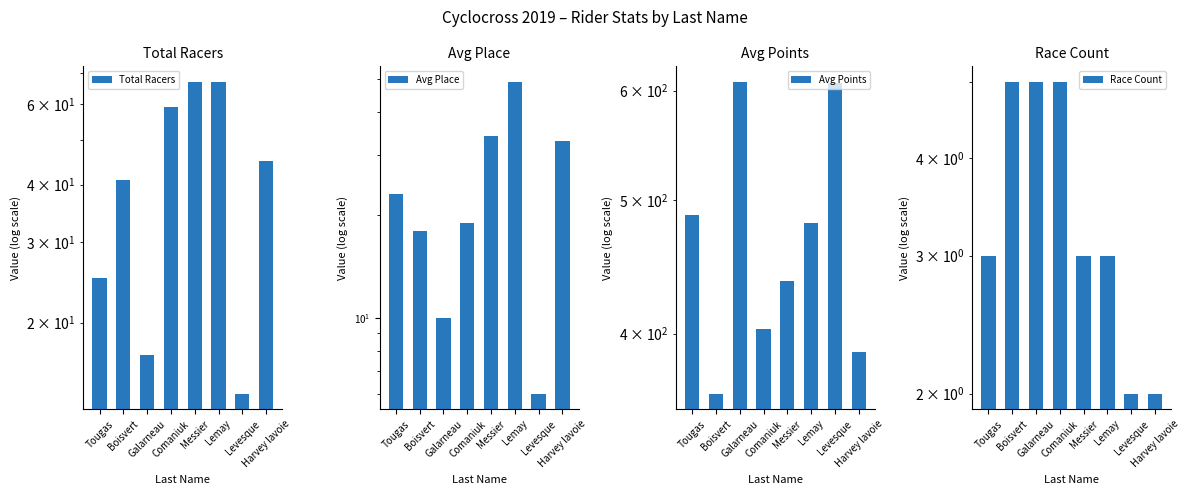

What is the highest value of the Avg Points series?

608.9